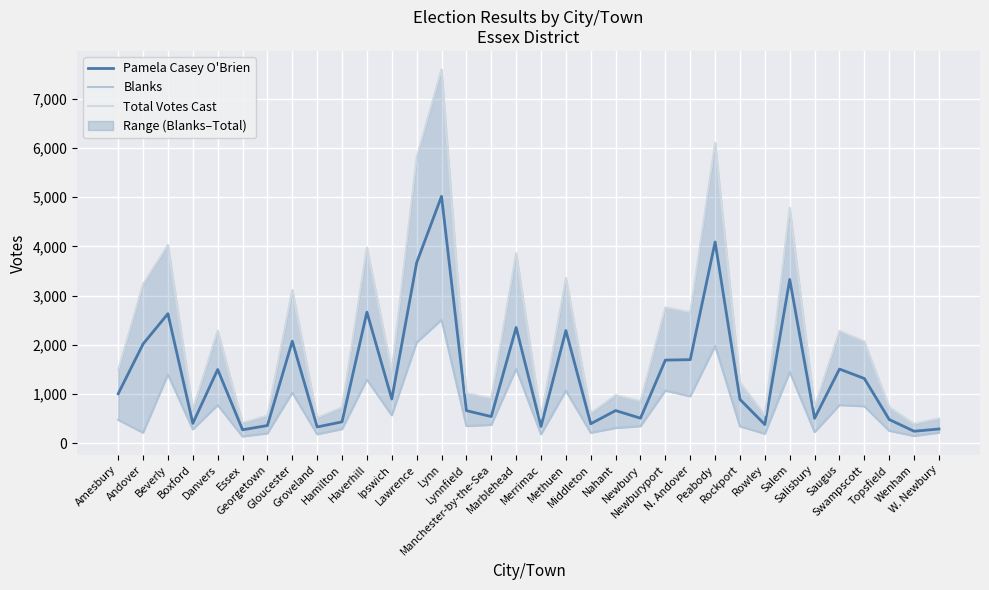

Between Beverly and Saugus, which series saw the biggest shift?

Total Votes Cast